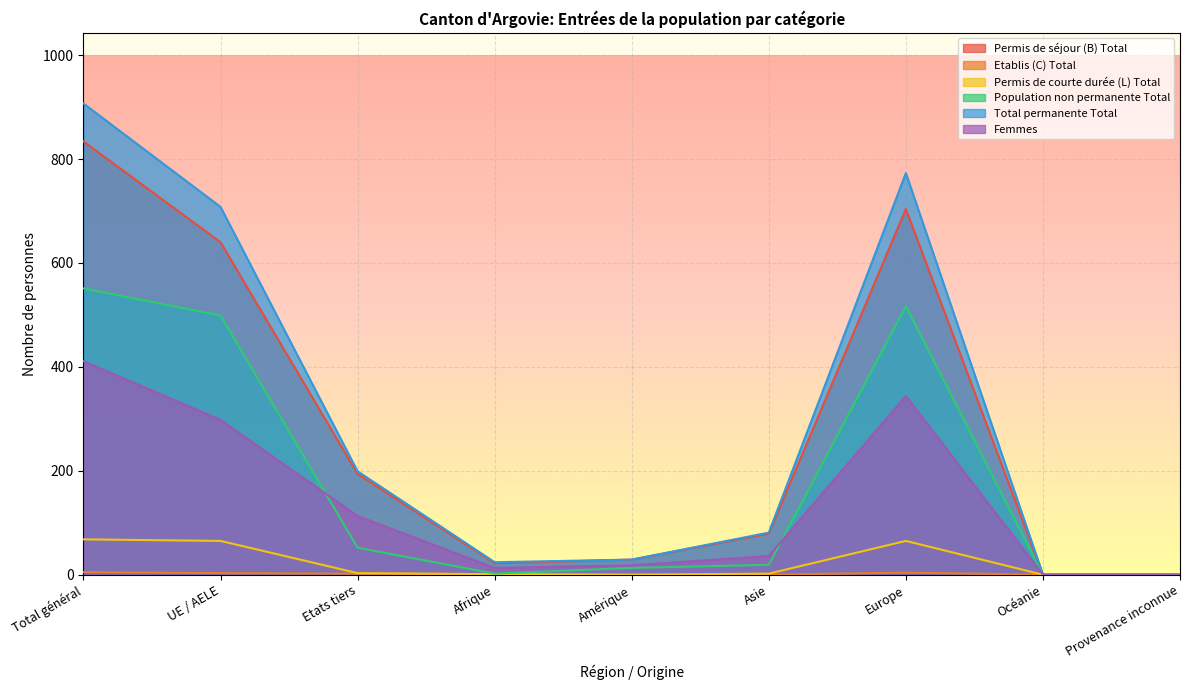

True or false: Femmes and Total permanente Total intersect in this chart.

False